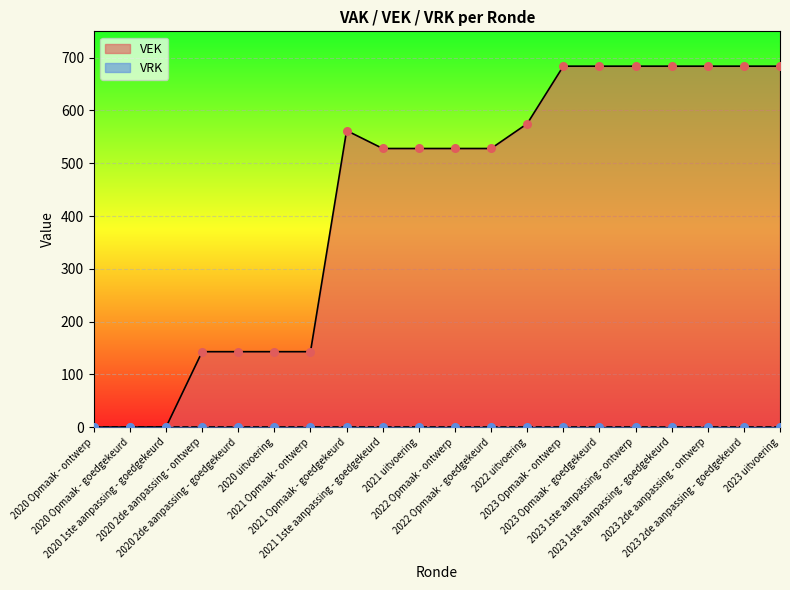

Which has a higher value, 2023 1ste aanpassing - goedgekeurd or 2023 1ste aanpassing - ontwerp?

2023 1ste aanpassing - goedgekeurd